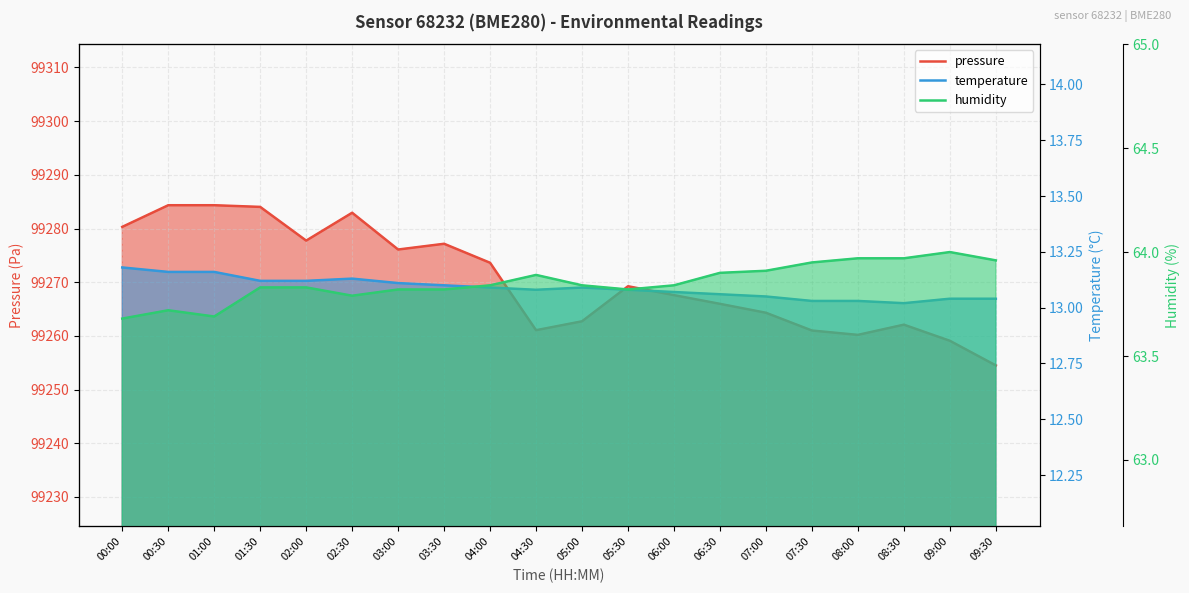

What is the value of the temperature point at the 9th from the left?

13.1